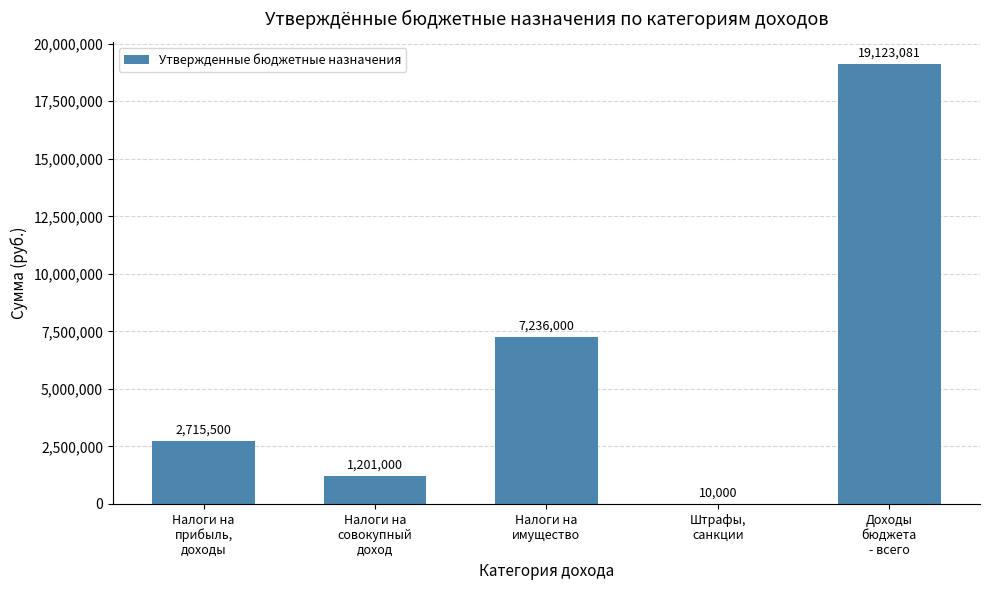

What is the greatest value displayed?

19123080.9